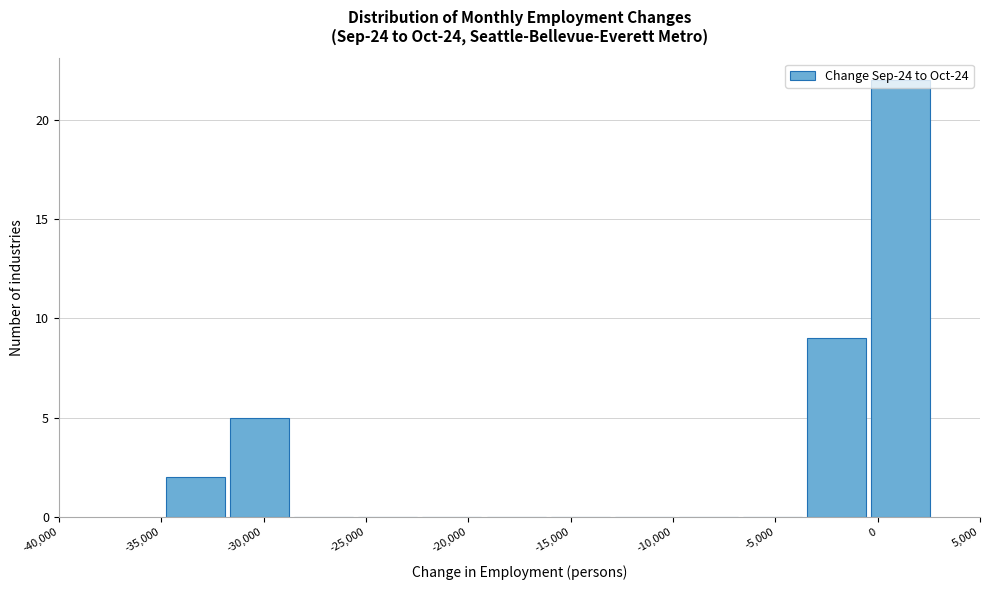

Reading left to right, transcribe this chart: for each bar, give the range it covers on the x-axis and its height. Neither the bar edges nor the heights are printed on the chart, so give them approximately, as read against the axes.

-35000 to -32000: 2
-32000 to -28500: 5
-28500 to -25500: 0
-25500 to -22500: 0
-22500 to -19000: 0
-19000 to -16000: 0
-16000 to -13000: 0
-13000 to -10000: 0
-10000 to -6500: 0
-6500 to -3500: 0
-3500 to -500: 9
-500 to 2500: 22